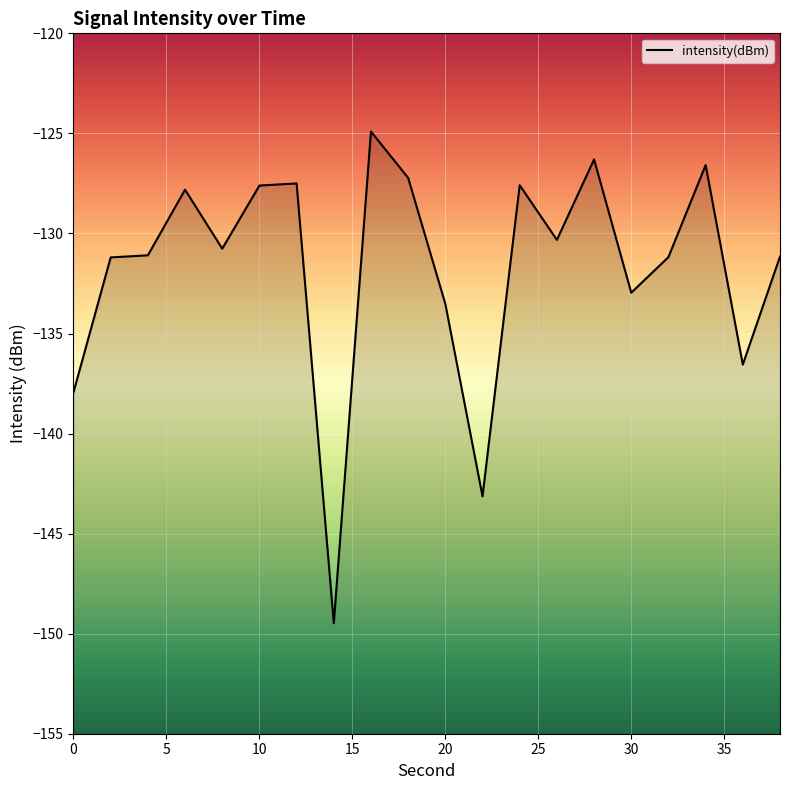

At which category does the data reach its first local valley?

8